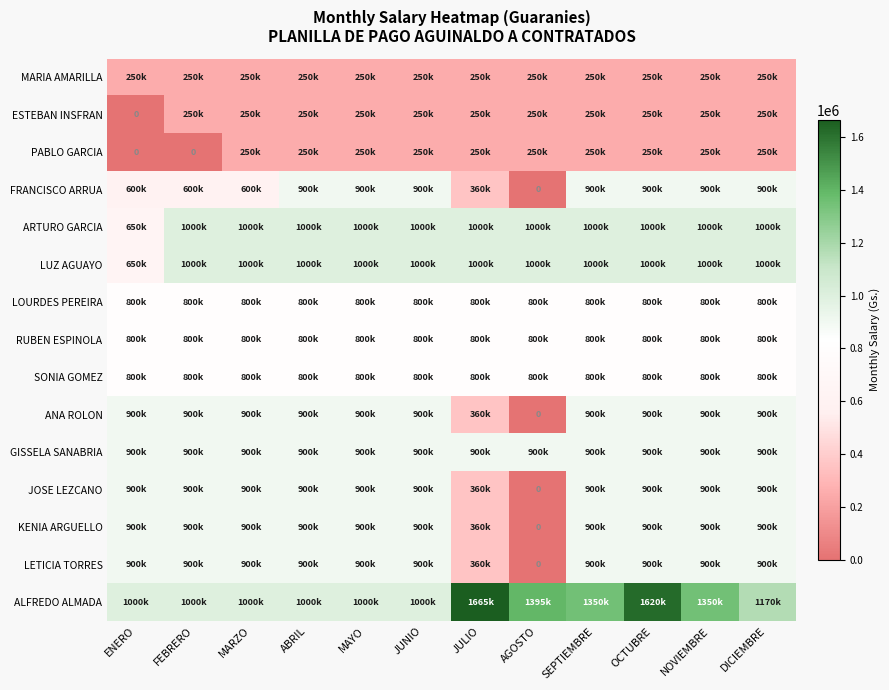

At how many categories does at least one series exceed 1411023?

2